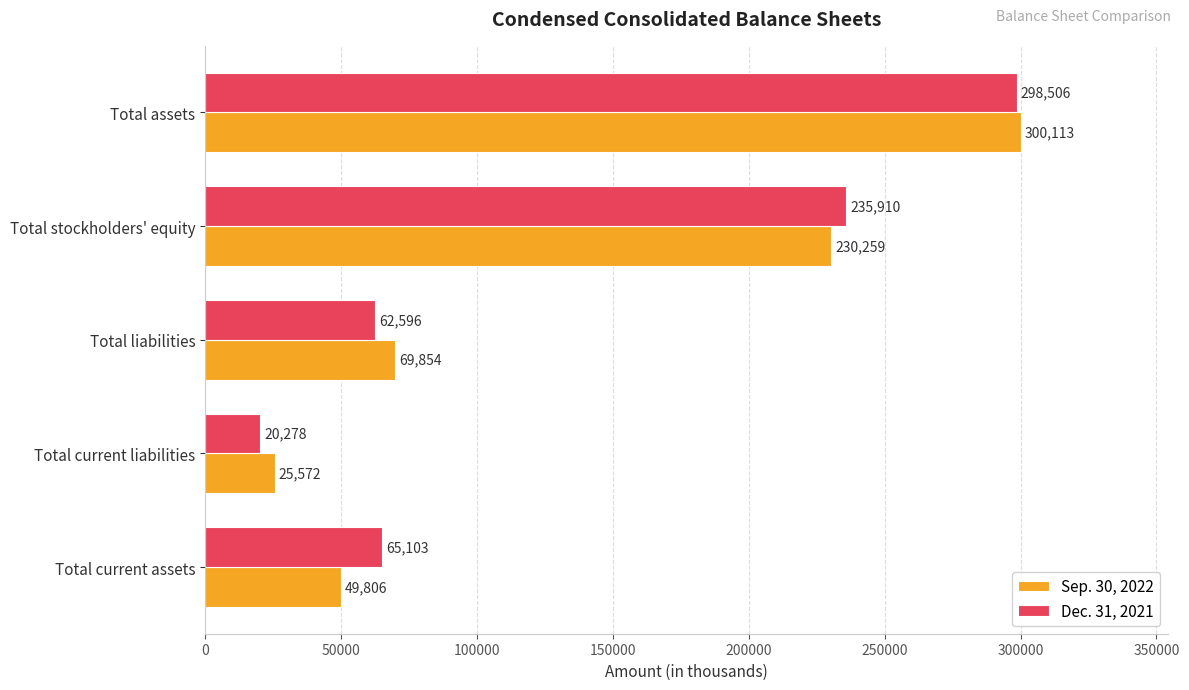

Where is Sep. 30, 2022 nearest to the value 162842?

Total stockholders' equity